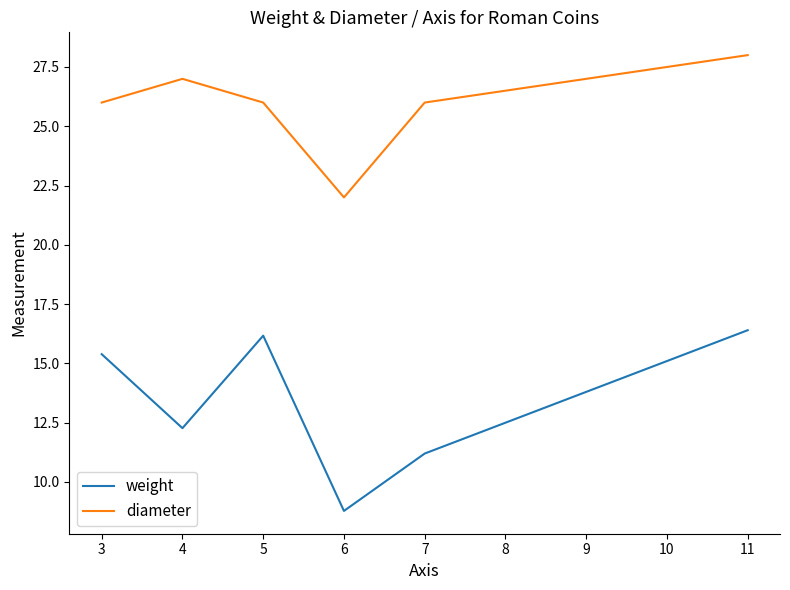

Rank the series by their average value, from lowest to highest.

weight, diameter